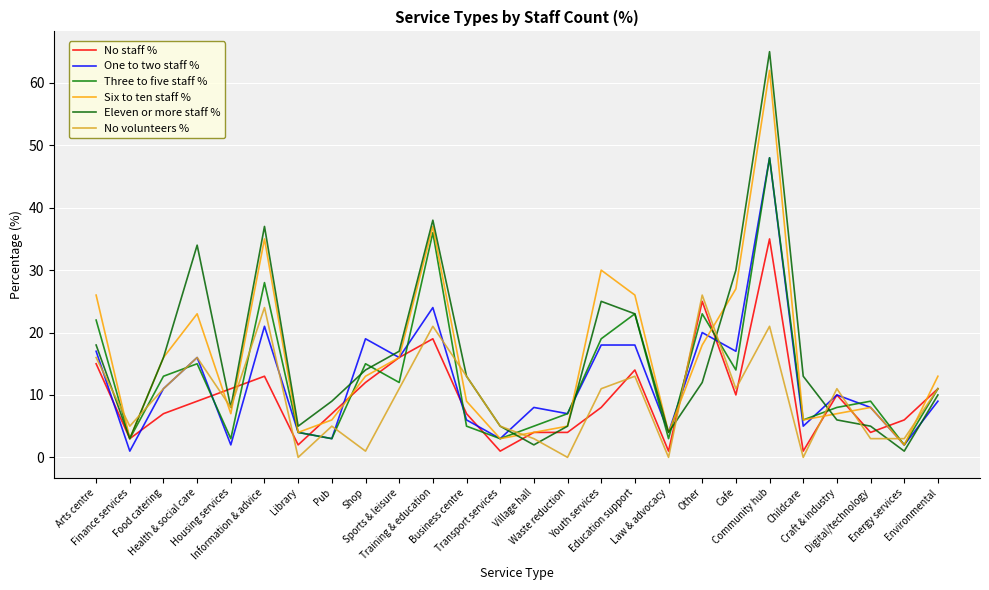

How many values in the Three to five staff % series are below 11?

13